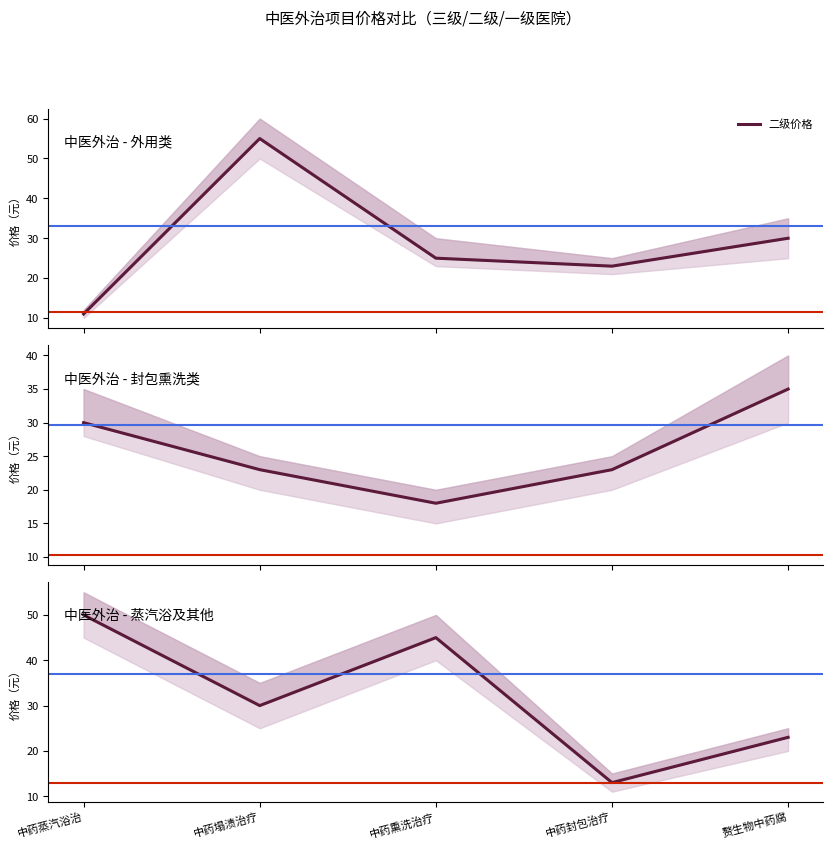

Where is the first local minimum?

中药塌渍治疗